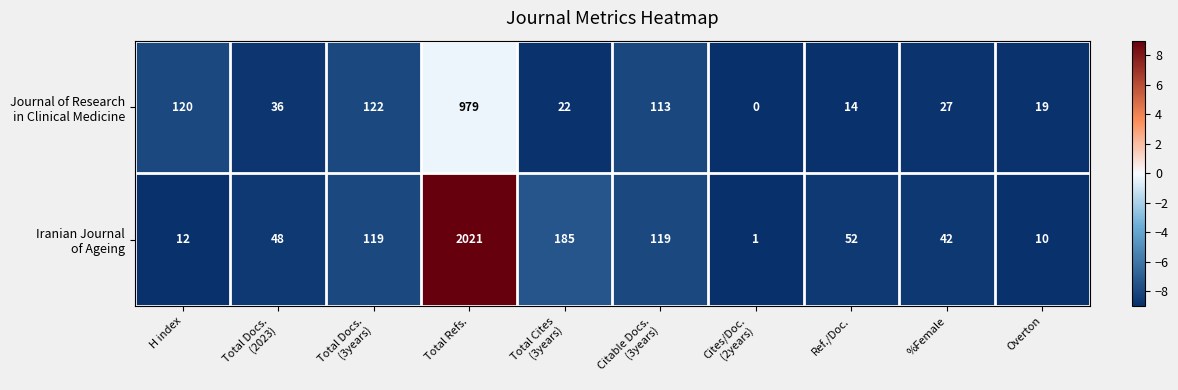

What is the maximum value shown in the chart?

2021